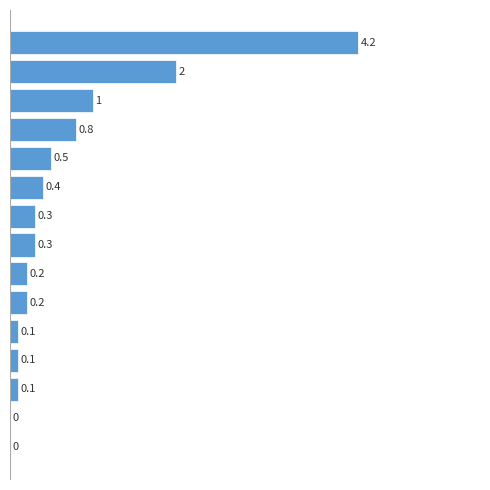

Are the bars grouped side by side (vs. stacked)?

No